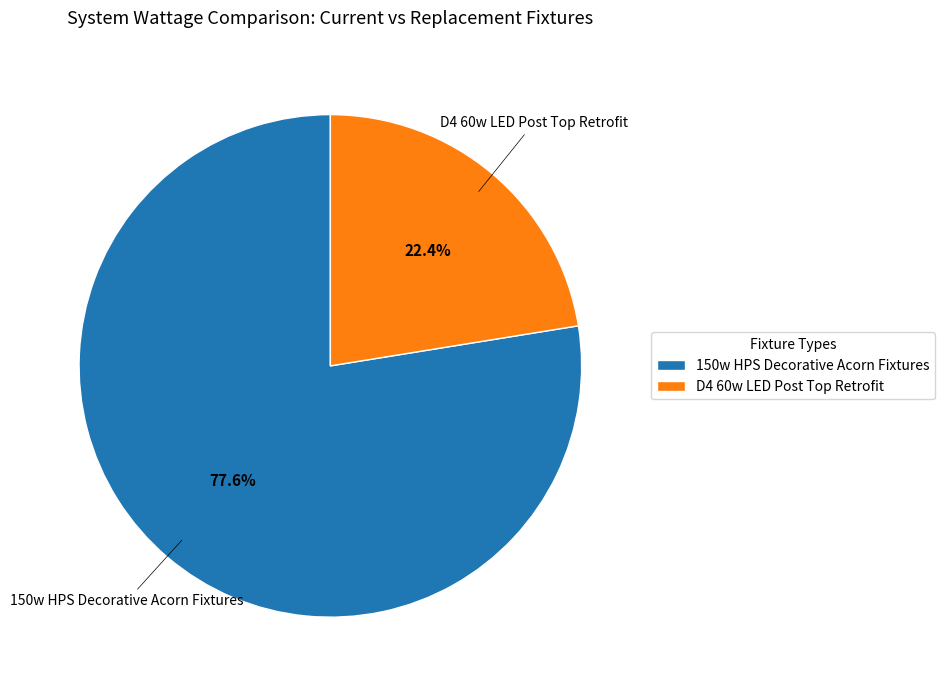

What is the largest slice in the pie chart?

150w HPS Decorative Acorn Fixtures